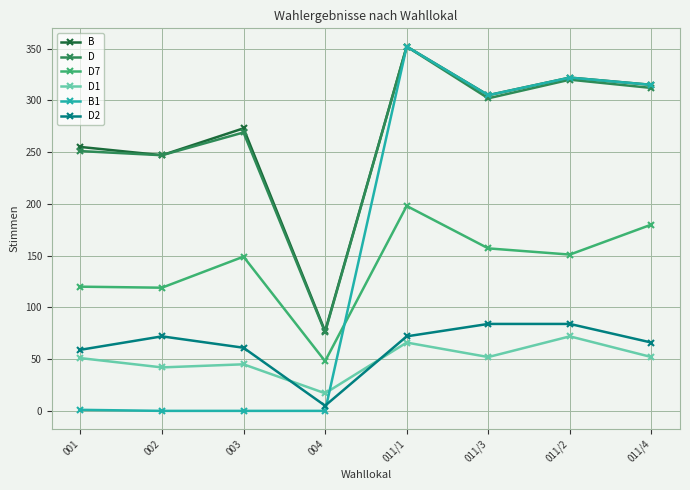

True or false: D2 has a value of 26 at 011/4.

False